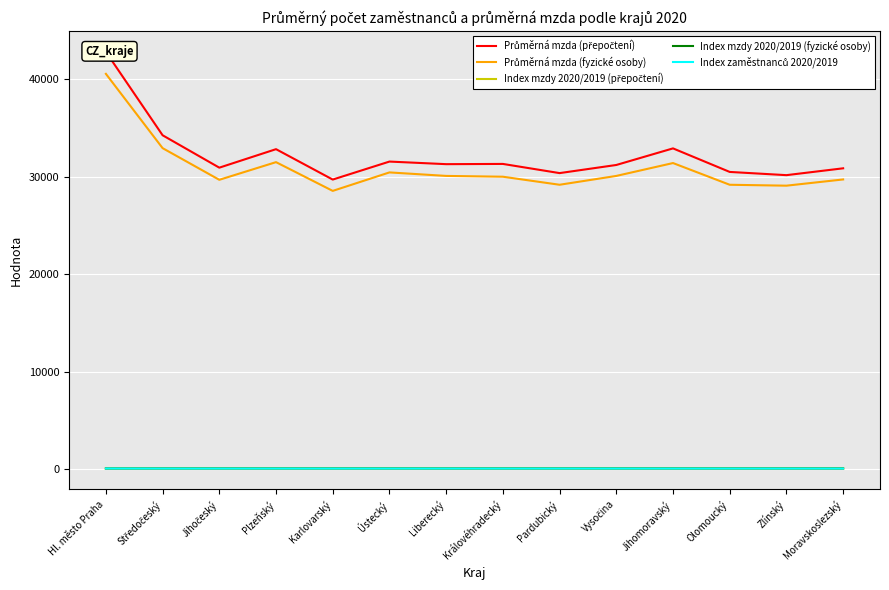

Reading right to left, what are all the values shown in this chart?

Průměrná mzda (přepočtení): Moravskoslezský=30840.0	Zlínský=30139.0	Olomoucký=30469.0	Jihomoravský=32880.0	Vysočina=31181.0	Pardubický=30349.0	Královéhradecký=31289.0	Liberecký=31265.0	Ústecký=31530.0	Karlovarský=29687.0	Plzeňský=32800.0	Jihočeský=30906.0	Středočeský=34224.0	Hl. město Praha=42760.0
Průměrná mzda (fyzické osoby): Moravskoslezský=29699.0	Zlínský=29062.0	Olomoucký=29155.0	Jihomoravský=31378.0	Vysočina=30060.0	Pardubický=29156.0	Královéhradecký=29979.0	Liberecký=30061.0	Ústecký=30420.0	Karlovarský=28528.0	Plzeňský=31471.0	Jihočeský=29663.0	Středočeský=32905.0	Hl. město Praha=40512.0
Index mzdy 2020/2019 (přepočtení): Moravskoslezský=105.4	Zlínský=105.7	Olomoucký=105.2	Jihomoravský=105.5	Vysočina=105.6	Pardubický=105.4	Královéhradecký=105.2	Liberecký=103.8	Ústecký=105.8	Karlovarský=105.0	Plzeňský=104.8	Jihočeský=106.0	Středočeský=104.9	Hl. město Praha=103.1
Index mzdy 2020/2019 (fyzické osoby): Moravskoslezský=104.6	Zlínský=105.0	Olomoucký=104.3	Jihomoravský=104.4	Vysočina=104.8	Pardubický=104.4	Královéhradecký=104.4	Liberecký=103.1	Ústecký=105.0	Karlovarský=104.3	Plzeňský=103.9	Jihočeský=105.0	Středočeský=104.2	Hl. město Praha=102.2
Index zaměstnanců 2020/2019: Moravskoslezský=97.6	Zlínský=98.2	Olomoucký=98.4	Jihomoravský=98.6	Vysočina=98.4	Pardubický=98.9	Královéhradecký=97.8	Liberecký=98.5	Ústecký=98.4	Karlovarský=97.1	Plzeňský=98.6	Jihočeský=98.2	Středočeský=98.8	Hl. město Praha=102.3